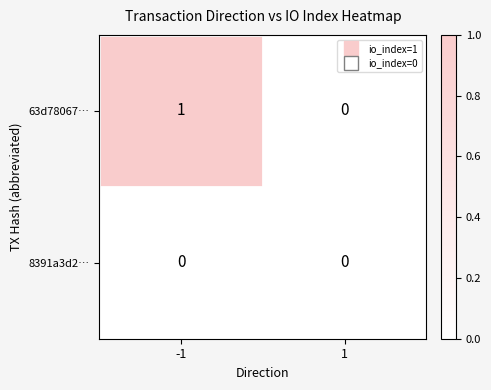

Reading right to left, transcribe all the data shown in this chart.

63d78067…: 0	1
8391a3d2…: 0	0